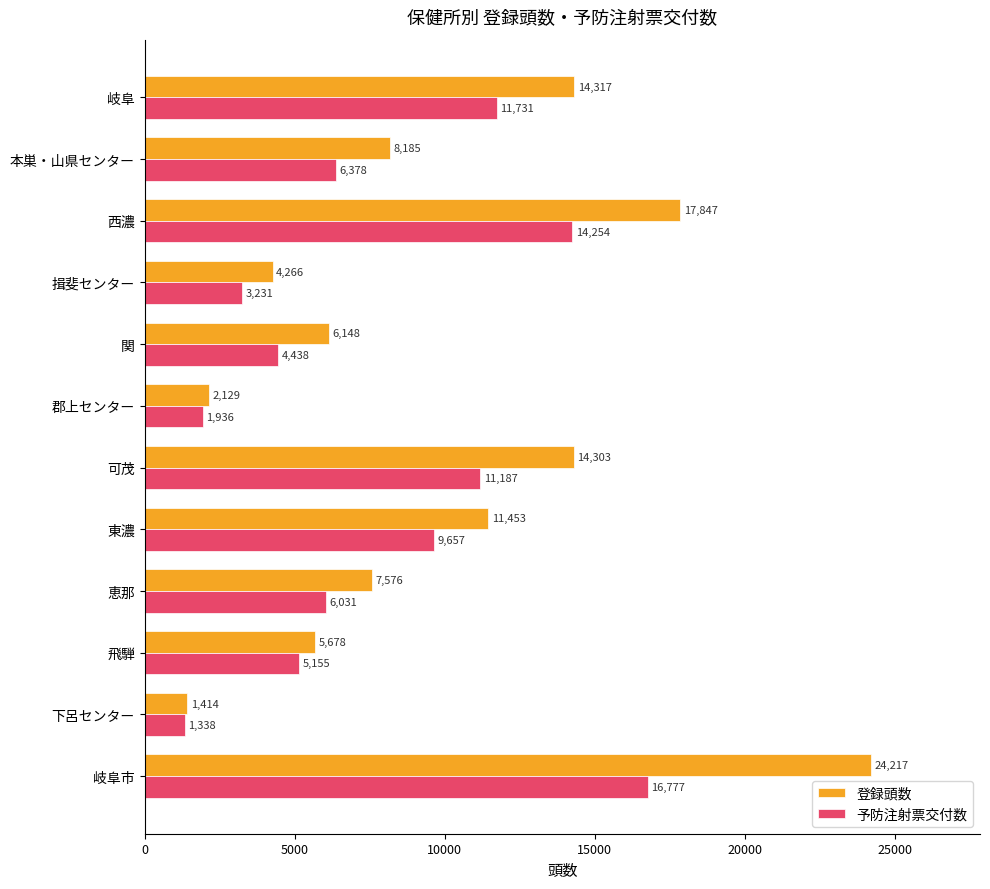

Which category has the highest value in the 予防注射票交付数 series?

岐阜市